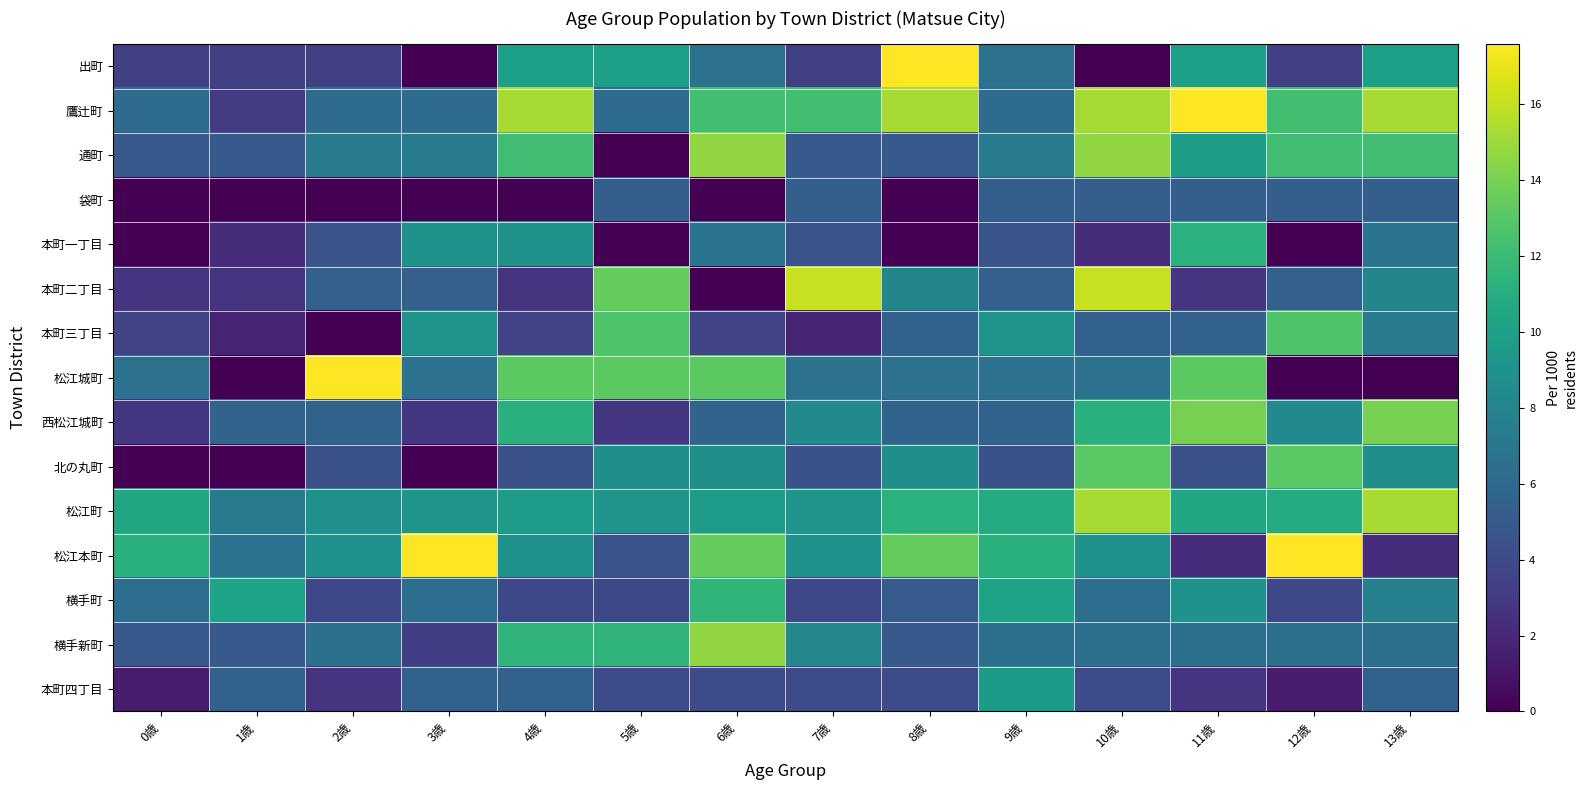

Reading left to right, what are all the values shown in this chart?

出町: 0歳=3.3	1歳=3.3	2歳=3.3	3歳=0.0	4歳=9.9	5歳=9.9	6歳=6.6	7歳=3.3	8歳=19.9	9歳=6.6	10歳=0.0	11歳=9.9	12歳=3.3	13歳=9.9
鷹辻町: 0歳=6.1	1歳=3.1	2歳=6.1	3歳=6.1	4歳=15.3	5歳=6.1	6歳=12.2	7歳=12.2	8歳=15.3	9歳=6.1	10歳=15.3	11歳=18.3	12歳=12.2	13歳=15.3
通町: 0歳=4.9	1歳=4.9	2歳=7.3	3歳=7.3	4歳=12.2	5歳=0.0	6歳=14.6	7歳=4.9	8歳=4.9	9歳=7.3	10歳=14.6	11歳=9.8	12歳=12.2	13歳=12.2
袋町: 0歳=0.0	1歳=0.0	2歳=0.0	3歳=0.0	4歳=0.0	5歳=5.3	6歳=0.0	7歳=5.3	8歳=0.0	9歳=5.3	10歳=5.3	11歳=5.3	12歳=5.3	13歳=5.3
本町一丁目: 0歳=0.0	1歳=2.2	2歳=4.5	3歳=9.0	4歳=9.0	5歳=0.0	6歳=6.7	7歳=4.5	8歳=0.0	9歳=4.5	10歳=2.2	11歳=11.2	12歳=0.0	13歳=6.7
本町二丁目: 0歳=2.7	1歳=2.7	2歳=5.4	3歳=5.4	4歳=2.7	5歳=13.4	6歳=0.0	7歳=16.1	8歳=8.1	9歳=5.4	10歳=16.1	11歳=2.7	12歳=5.4	13歳=8.1
本町三丁目: 0歳=3.6	1歳=1.8	2歳=0.0	3歳=9.1	4歳=3.6	5歳=12.7	6歳=3.6	7歳=1.8	8歳=5.5	9歳=9.1	10歳=5.5	11歳=5.5	12歳=12.7	13歳=7.3
松江城町: 0歳=6.6	1歳=0.0	2歳=26.3	3歳=6.6	4歳=13.2	5歳=13.2	6歳=13.2	7歳=6.6	8歳=6.6	9歳=6.6	10歳=6.6	11歳=13.2	12歳=0.0	13歳=0.0
西松江城町: 0歳=2.8	1歳=5.6	2歳=5.6	3歳=2.8	4歳=11.2	5歳=2.8	6歳=5.6	7歳=8.4	8歳=5.6	9歳=5.6	10歳=11.2	11歳=14.0	12歳=8.4	13歳=14.0
北の丸町: 0歳=0.0	1歳=0.0	2歳=4.4	3歳=0.0	4歳=4.4	5歳=8.7	6歳=8.7	7歳=4.4	8歳=8.7	9歳=4.4	10歳=13.1	11歳=4.4	12歳=13.1	13歳=8.7
松江町: 0歳=10.4	1歳=7.2	2歳=8.8	3歳=9.2	4歳=9.6	5歳=9.2	6歳=9.6	7歳=9.2	8歳=11.2	9歳=10.8	10歳=15.3	11歳=10.4	12歳=10.8	13歳=15.3
松江本町: 0歳=11.2	1歳=6.7	2歳=8.9	3歳=20.1	4歳=8.9	5歳=4.5	6歳=13.4	7歳=8.9	8歳=13.4	9歳=11.2	10歳=8.9	11歳=2.2	12歳=17.9	13歳=2.2
横手町: 0歳=6.4	1歳=10.2	2歳=3.8	3歳=6.4	4歳=3.8	5歳=3.8	6歳=11.5	7歳=3.8	8歳=5.1	9歳=10.2	10歳=6.4	11歳=8.9	12歳=3.8	13歳=7.7
横手新町: 0歳=4.9	1歳=4.9	2歳=6.5	3歳=3.3	4歳=11.4	5歳=11.4	6歳=14.7	7歳=8.1	8歳=4.9	9歳=6.5	10歳=6.5	11歳=6.5	12歳=6.5	13歳=6.5
本町四丁目: 0歳=1.4	1歳=5.5	2歳=2.7	3歳=5.5	4歳=5.5	5歳=4.1	6歳=4.1	7歳=4.1	8歳=4.1	9歳=9.5	10歳=4.1	11歳=2.7	12歳=1.4	13歳=5.5